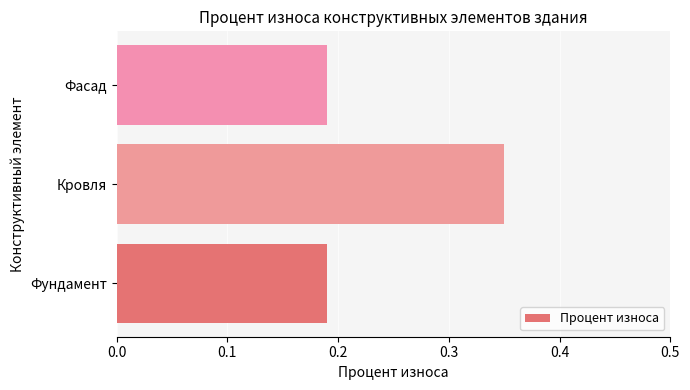

How many values are between 0 and 1?

3